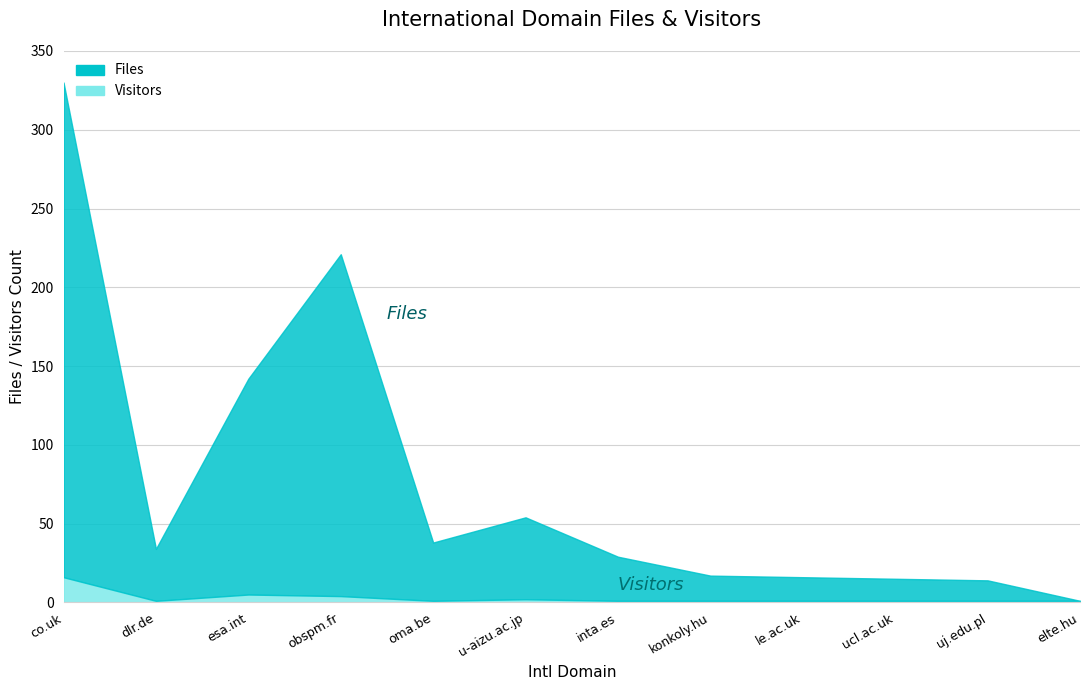

True or false: Visitors and Files intersect in this chart.

False